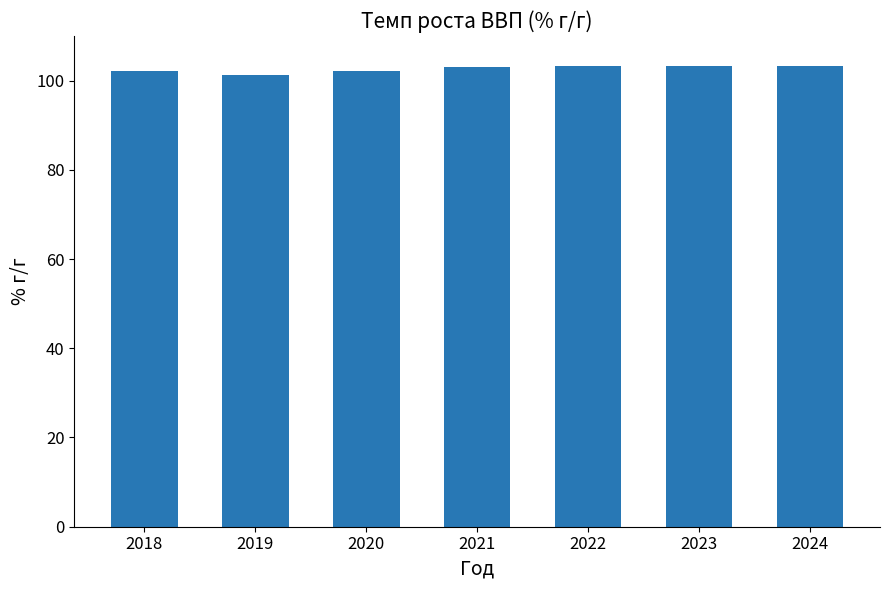

What is the minimum value shown in the chart?

101.3